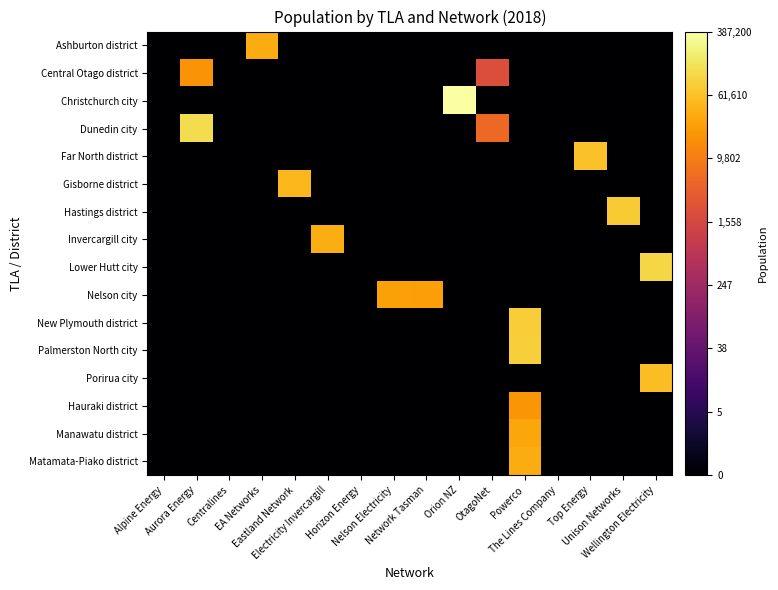

Between Network Tasman and Centralines, which is larger?

Network Tasman